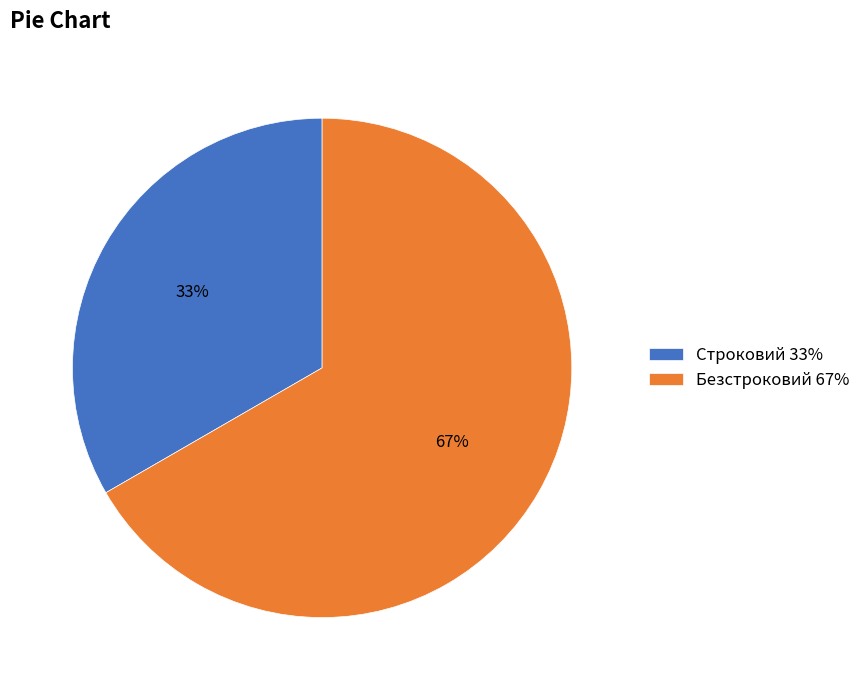

How many slices are in this pie chart?

2